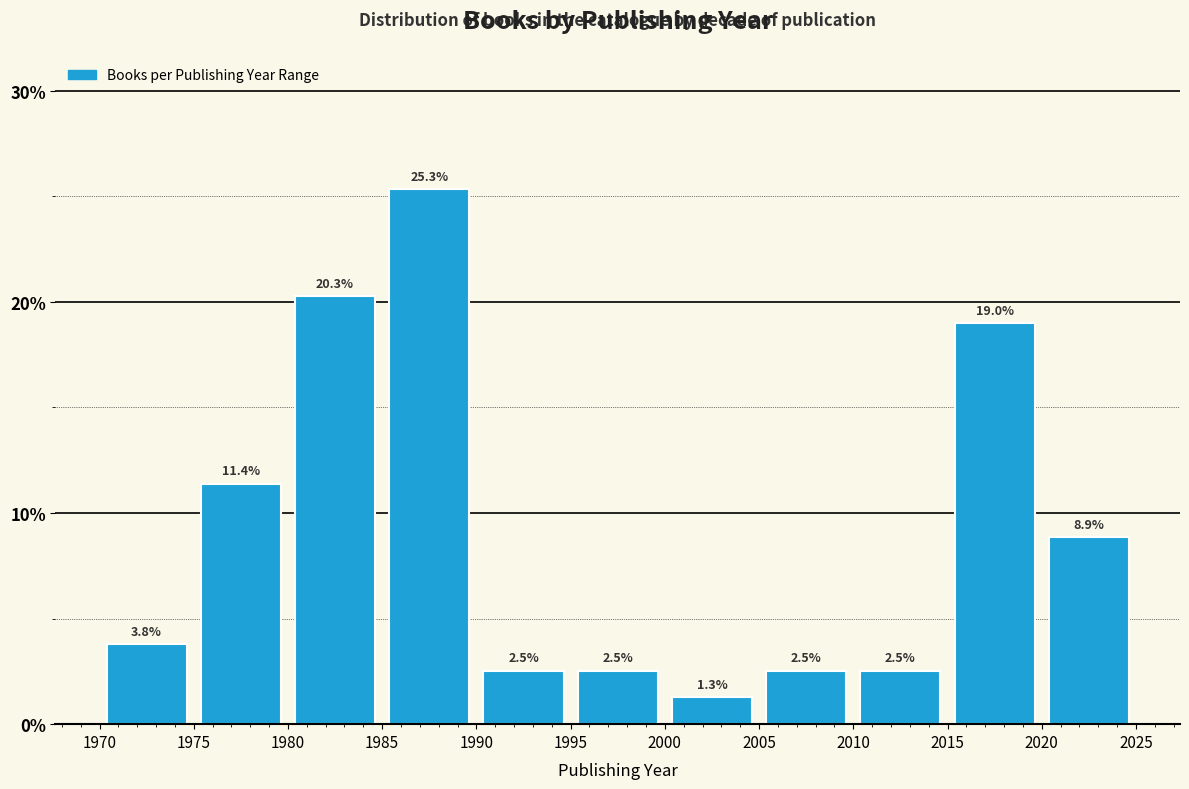

Reading left to right, transcribe this chart: for each bar, give the range it covers on the x-axis and its height.

1970 to 1975: 3.8
1975 to 1980: 11.4
1980 to 1985: 20.3
1985 to 1990: 25.3
1990 to 1995: 2.5
1995 to 2000: 2.5
2000 to 2005: 1.3
2005 to 2010: 2.5
2010 to 2015: 2.5
2015 to 2020: 19.0
2020 to 2025: 8.9